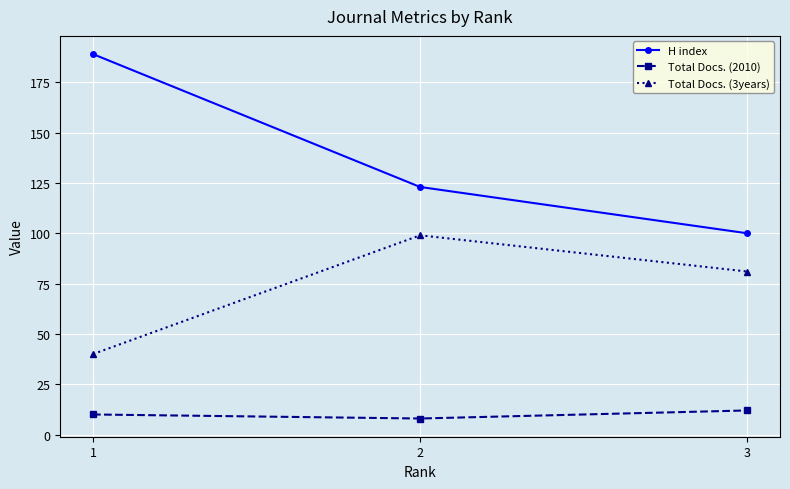

What is the maximum value shown in the chart?

189